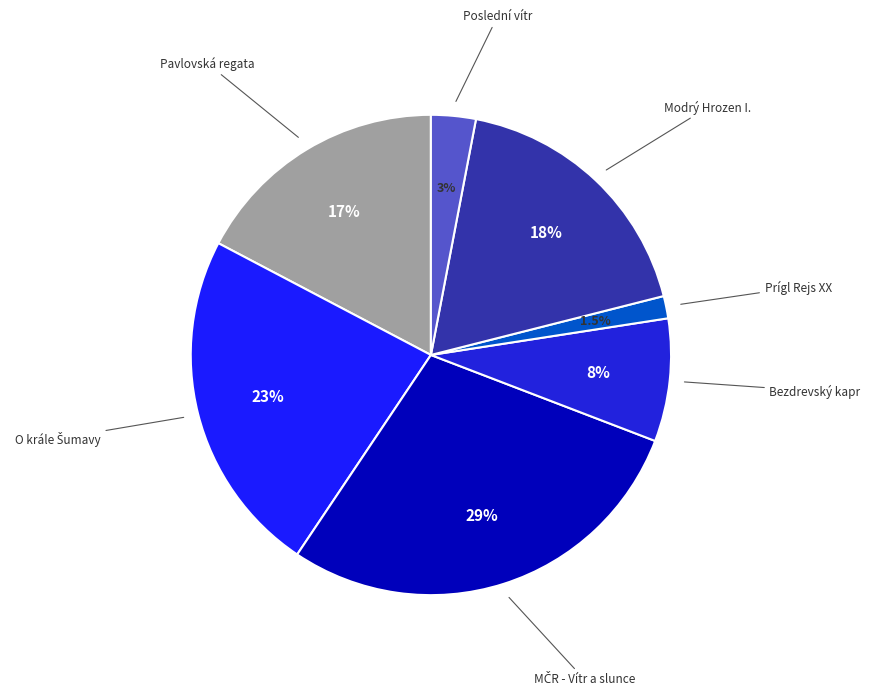

How many segments does this pie chart have?

7